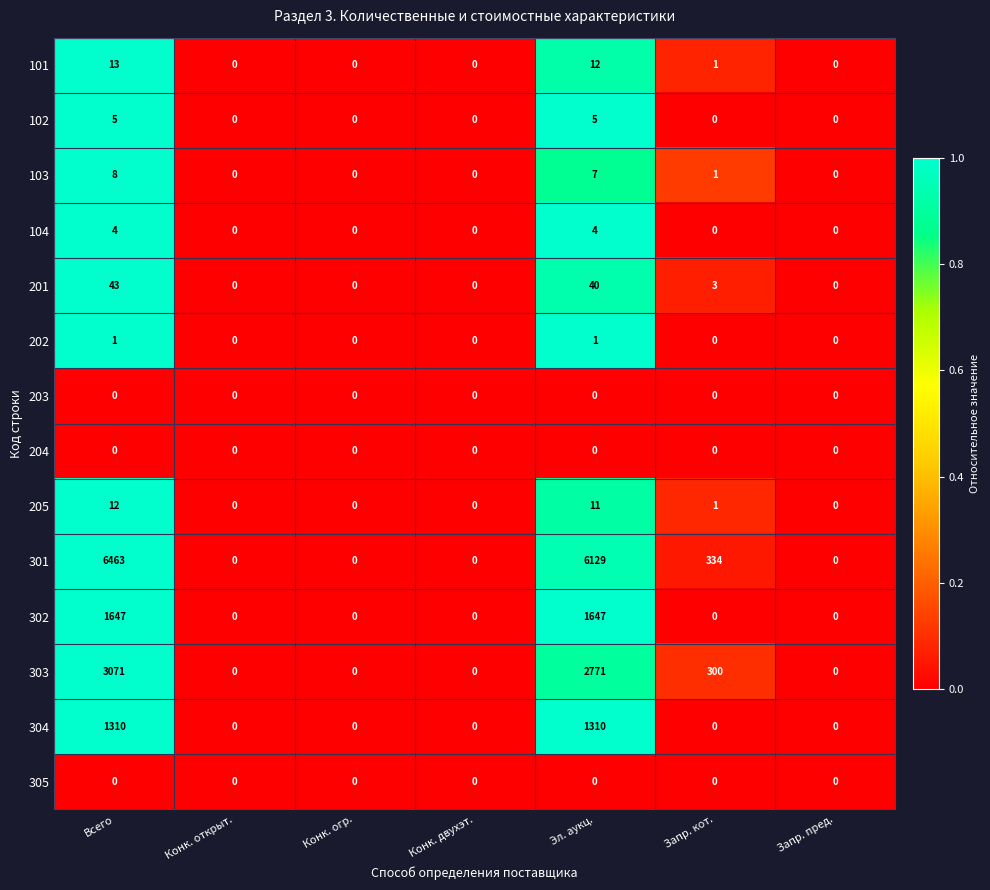

The value of 203 at Конк. двухэт. is 0. True or false?

True